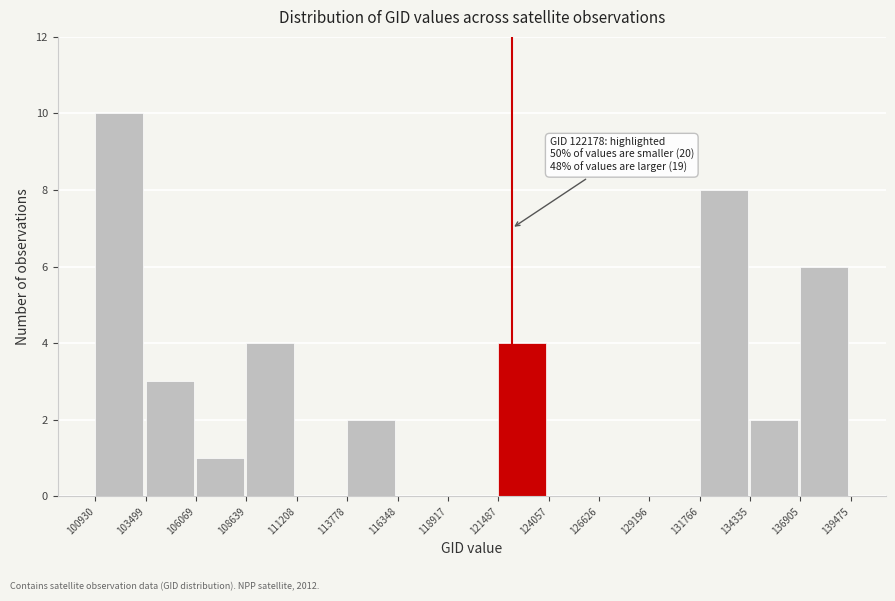

Which range on the x-axis has the tallest bar?

100930 to 103499